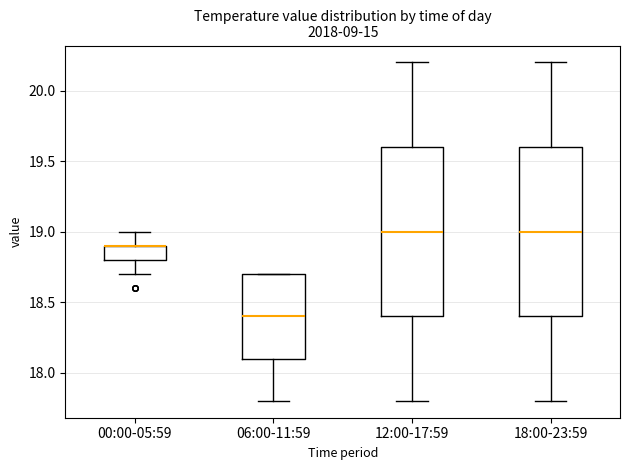

Reading left to right, read every box against the y-axis: the position of its median line, the range the box covers, and the ends of its whiskers. The values are not printed on the chart, so give them approximately, as read against the axis.

00:00-05:59: median 18.9 (drawn on the box's upper edge), box 18.8 to 18.9, whiskers 18.7 to 19.0
06:00-11:59: median 18.4, box 18.1 to 18.7, whiskers 17.8 to 18.7
12:00-17:59: median 19.0, box 18.4 to 19.6, whiskers 17.8 to 20.2
18:00-23:59: median 19.0, box 18.4 to 19.6, whiskers 17.8 to 20.2